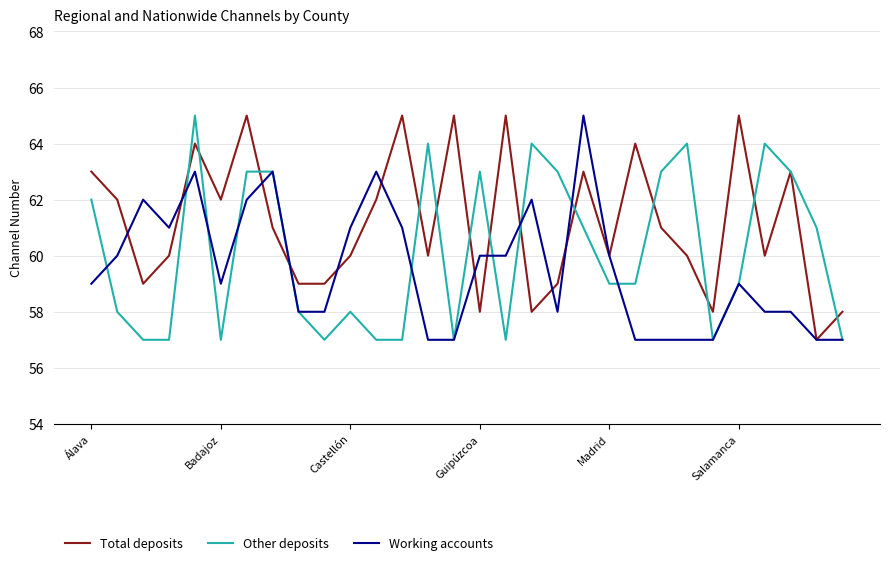

What is the difference between the maximum and minimum values in the Other deposits series?

8